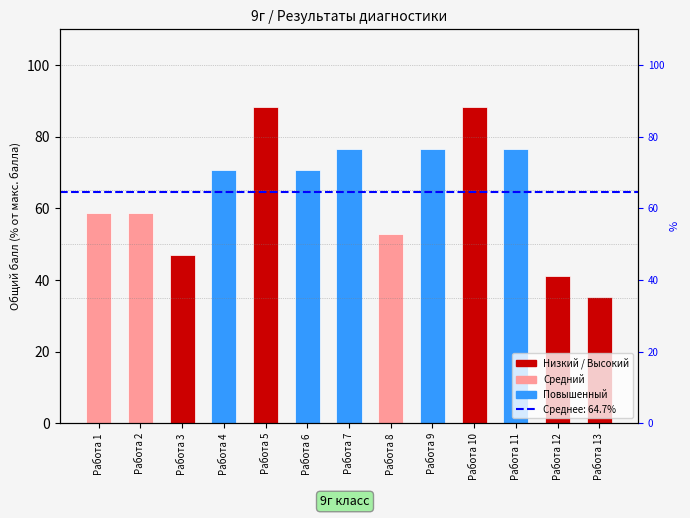

Reading left to right, extract all data points from this chart.

Работа 1=58.8	Работа 2=58.8	Работа 3=47.1	Работа 4=70.6	Работа 5=88.2	Работа 6=70.6	Работа 7=76.5	Работа 8=52.9	Работа 9=76.5	Работа 10=88.2	Работа 11=76.5	Работа 12=41.2	Работа 13=35.3